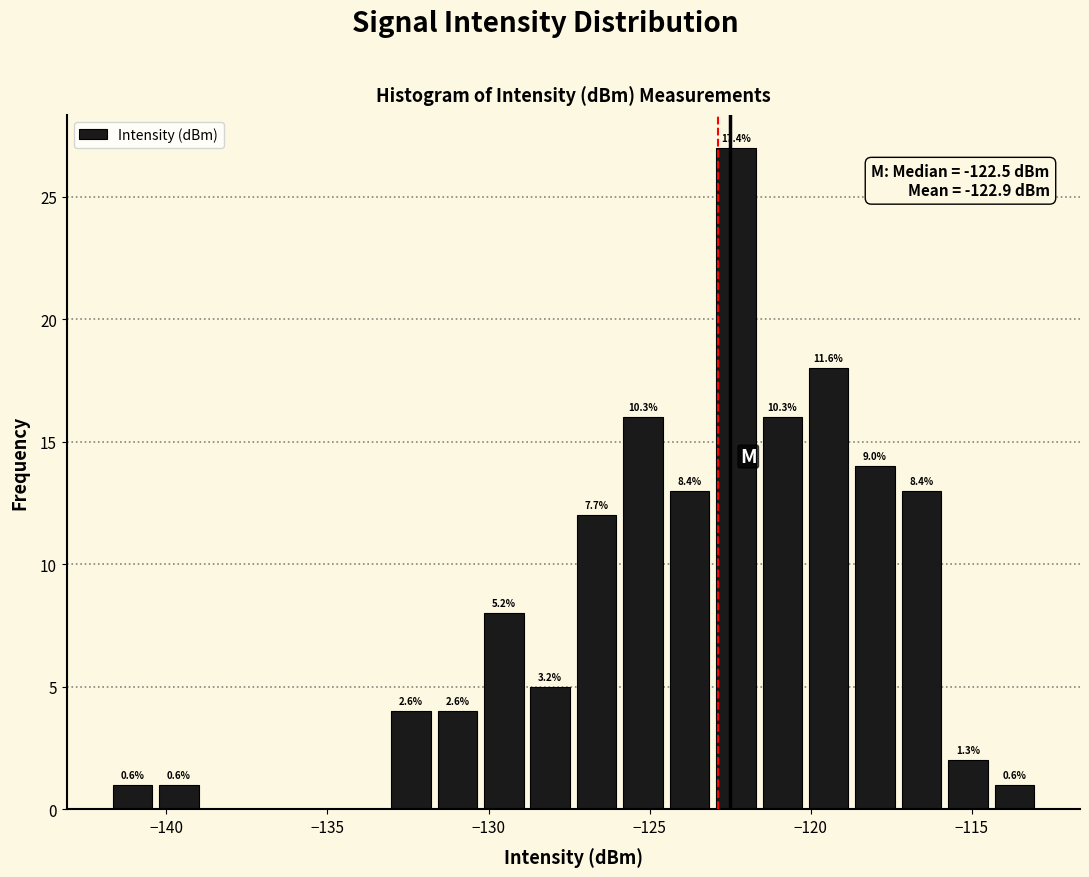

Around what value on the x-axis is the tallest bar? Give the approximate position of its centre, as read against the axis.

-122.5